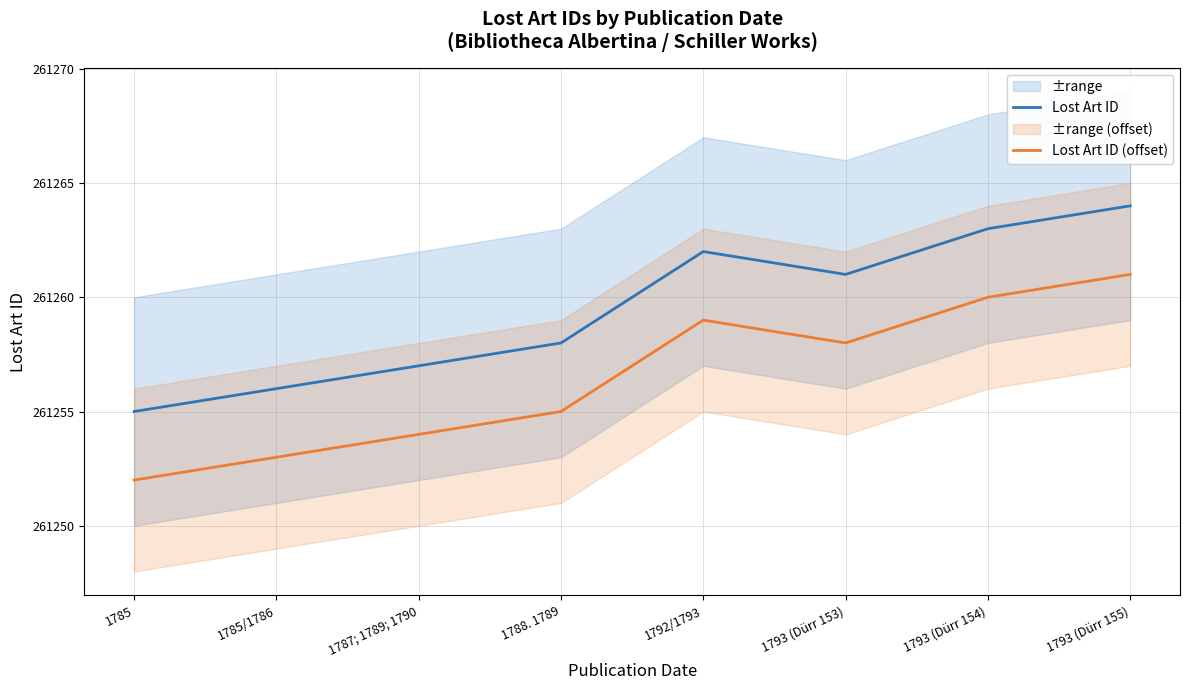

In Lost Art ID (offset), how many points are higher than both neighbors (excluding endpoints)?

1